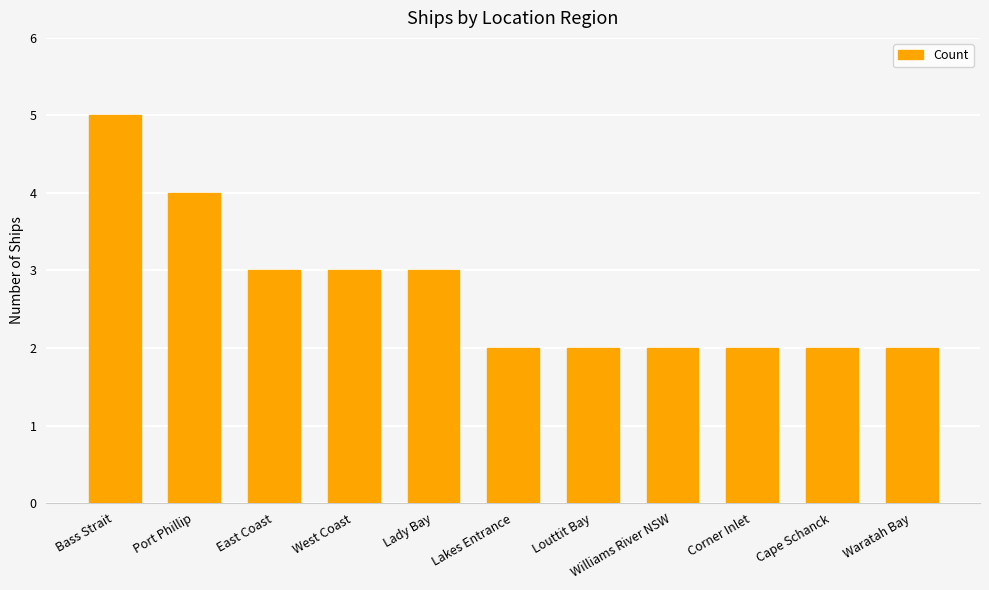

Is it true that the value at Williams River NSW is 1?

False